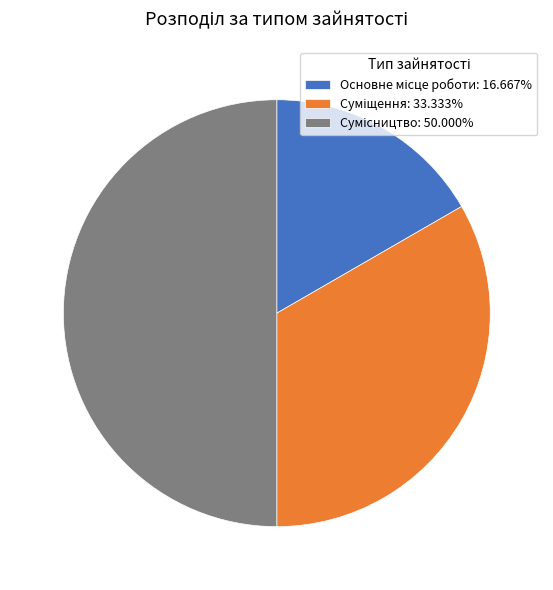

Which slice is the smallest?

Основне місце роботи